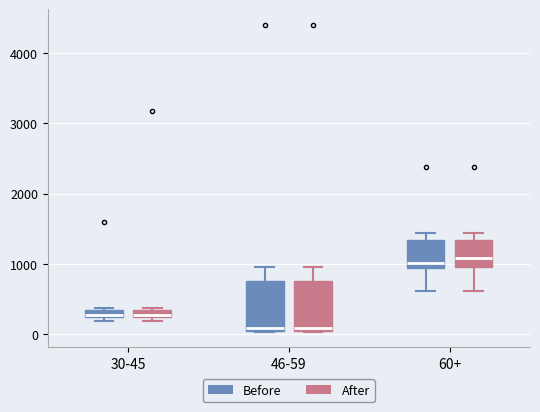

Where is the upper edge of the box for 46-59 (After) on the y-axis? The values are not printed on the chart, so give them approximately, as read against the axis.

800